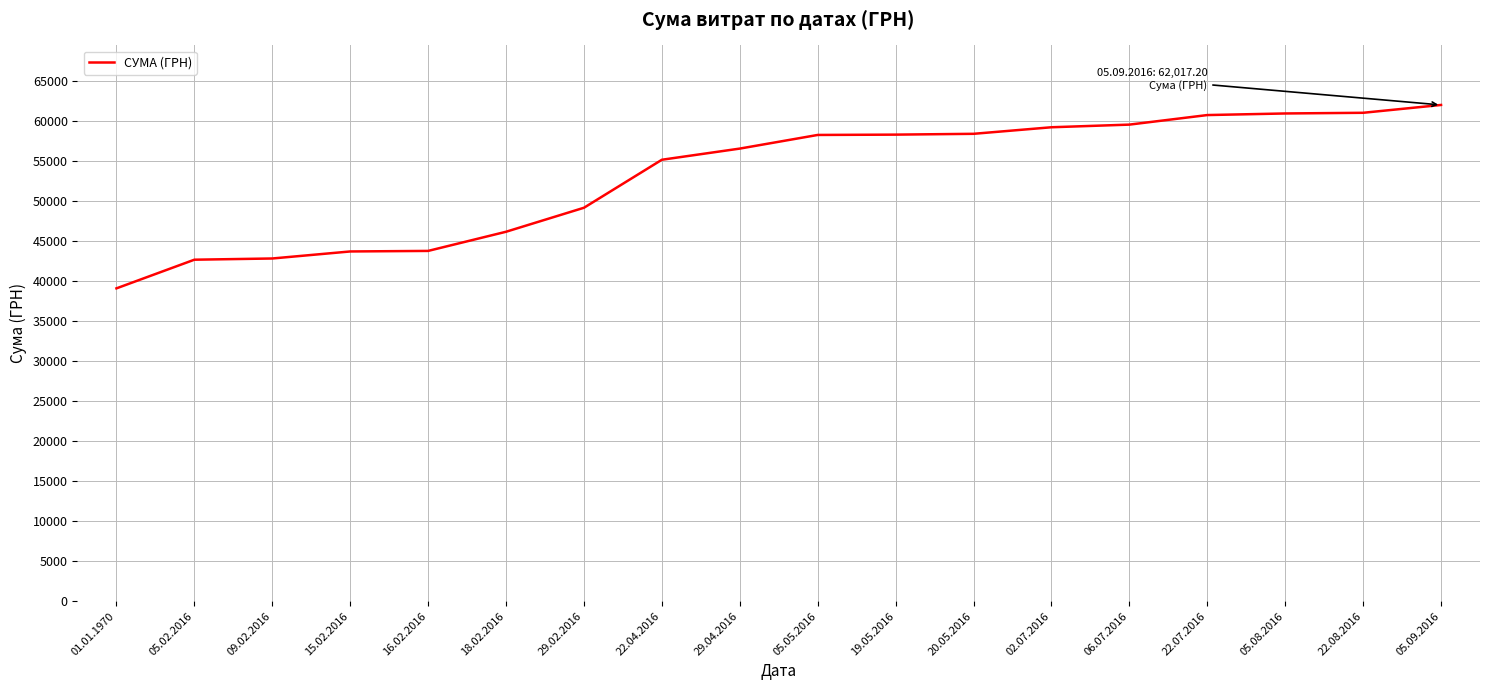

What is the difference between the values at 19.05.2016 and 29.02.2016?

9139.8